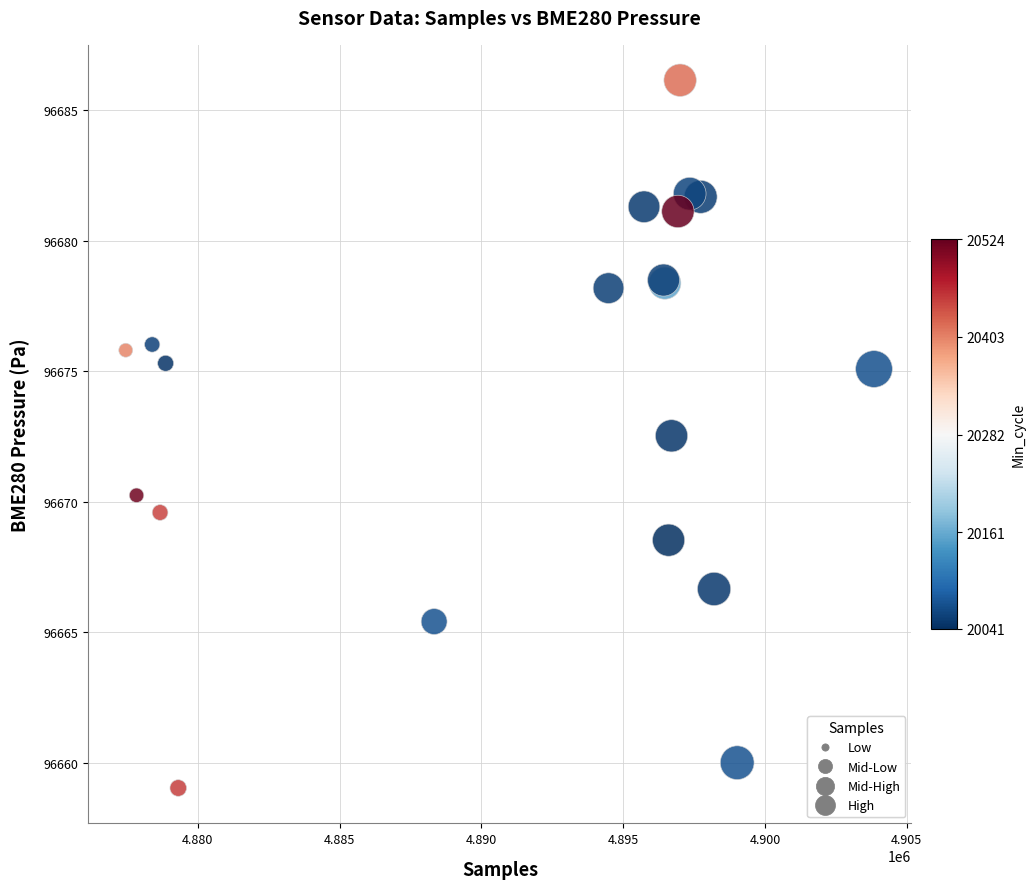

What Y value in the scatter plot is closest to 96672?

96672.5